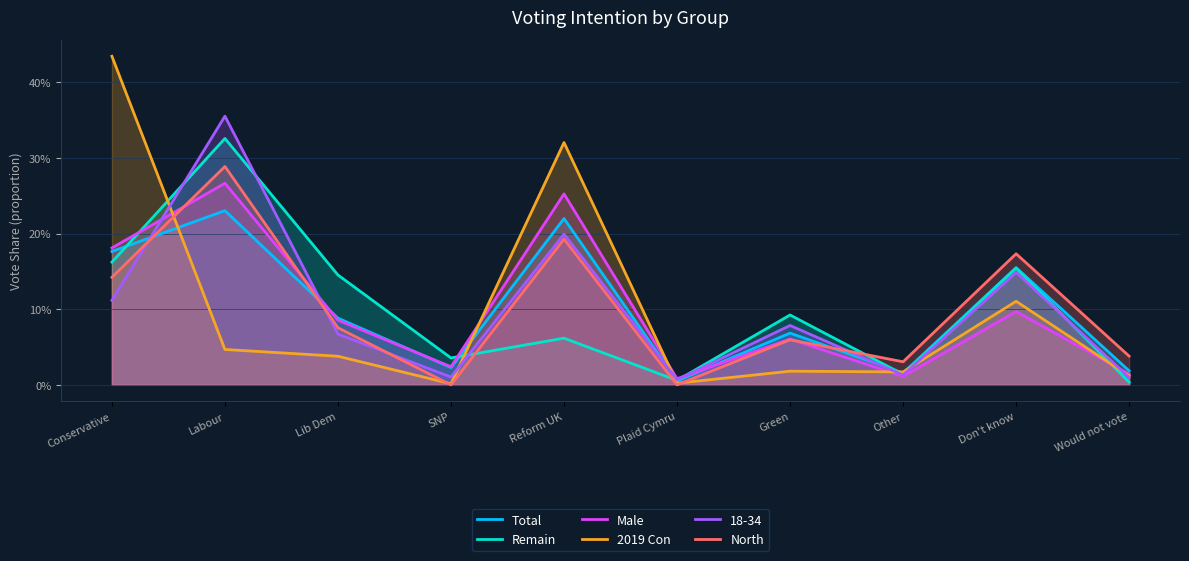

The value of 2019 Con at Green is 0.0. True or false?

True